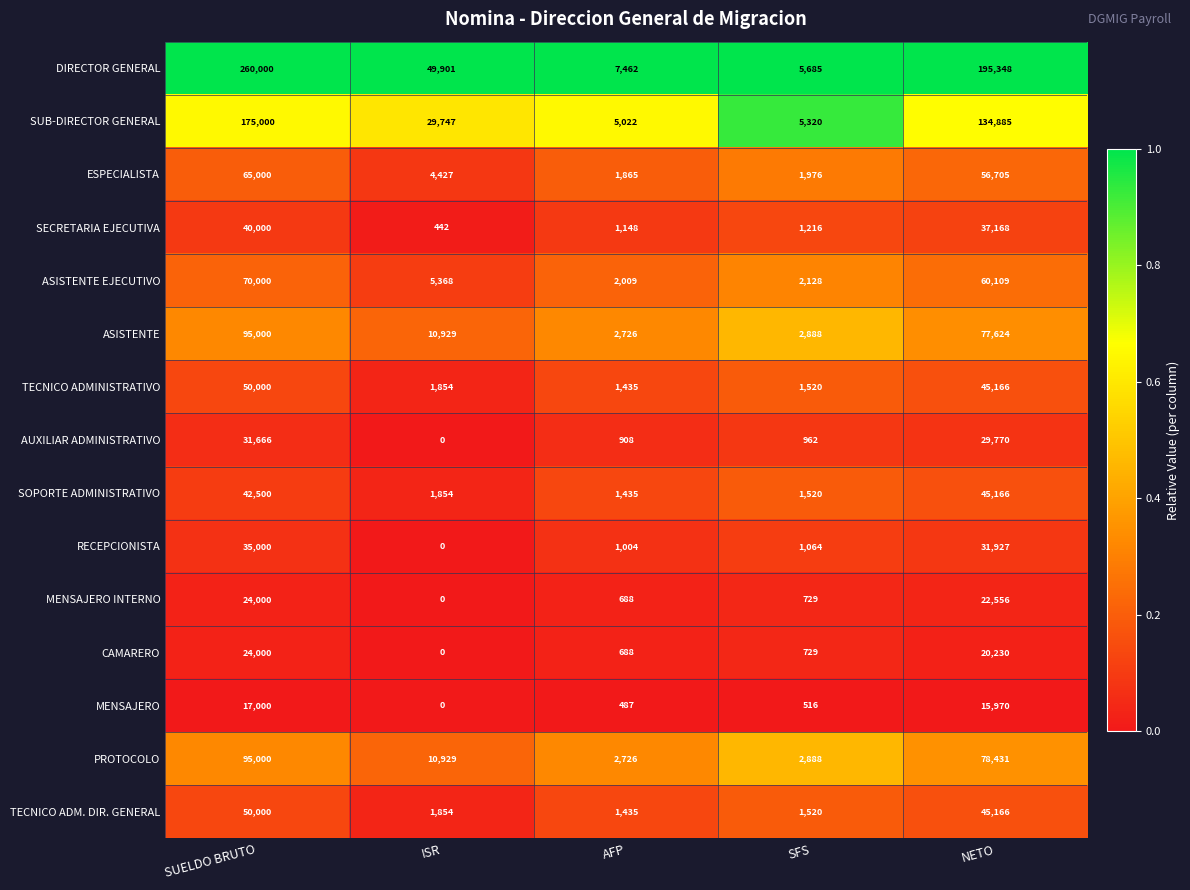

True or false: ESPECIALISTA has a value of 4427 at ISR.

True